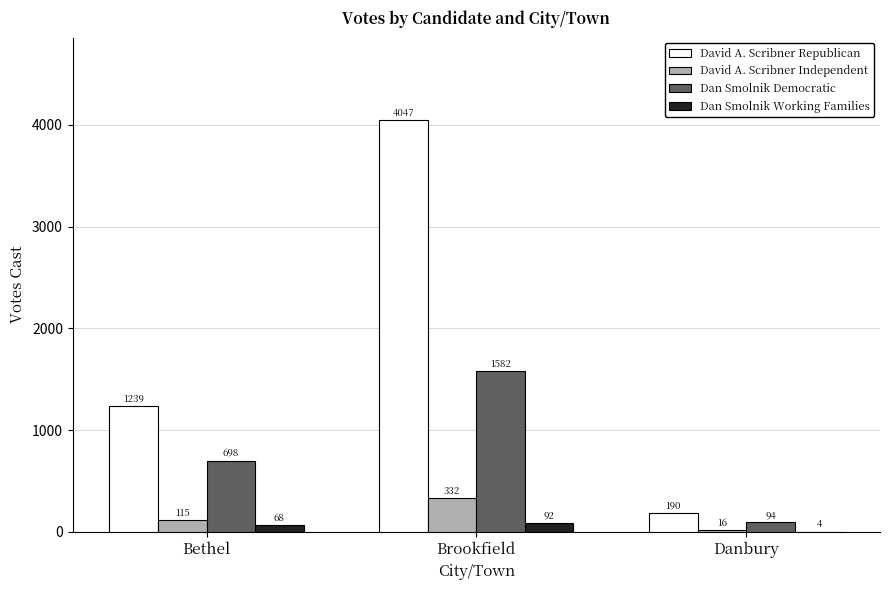

What is the total value across all series at Danbury?

304